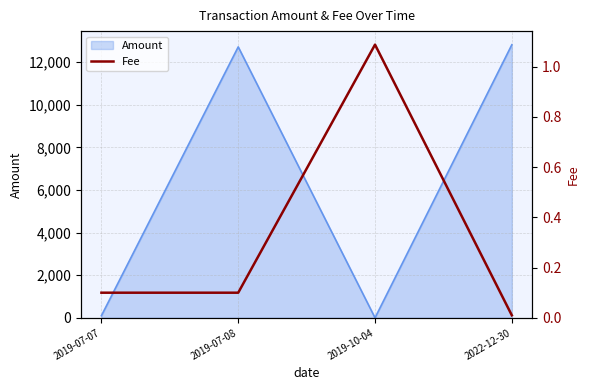

At which label is Amount closest to 6409?

2019-07-07